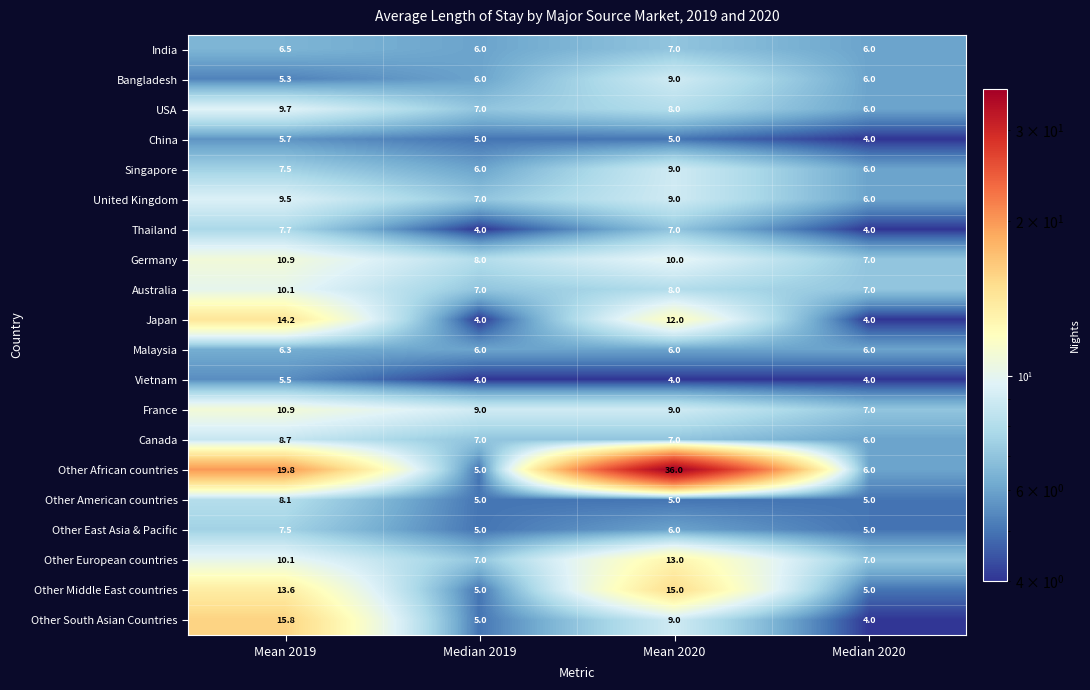

Between Mean 2019 and Median 2019, which series saw the biggest shift?

Other African countries